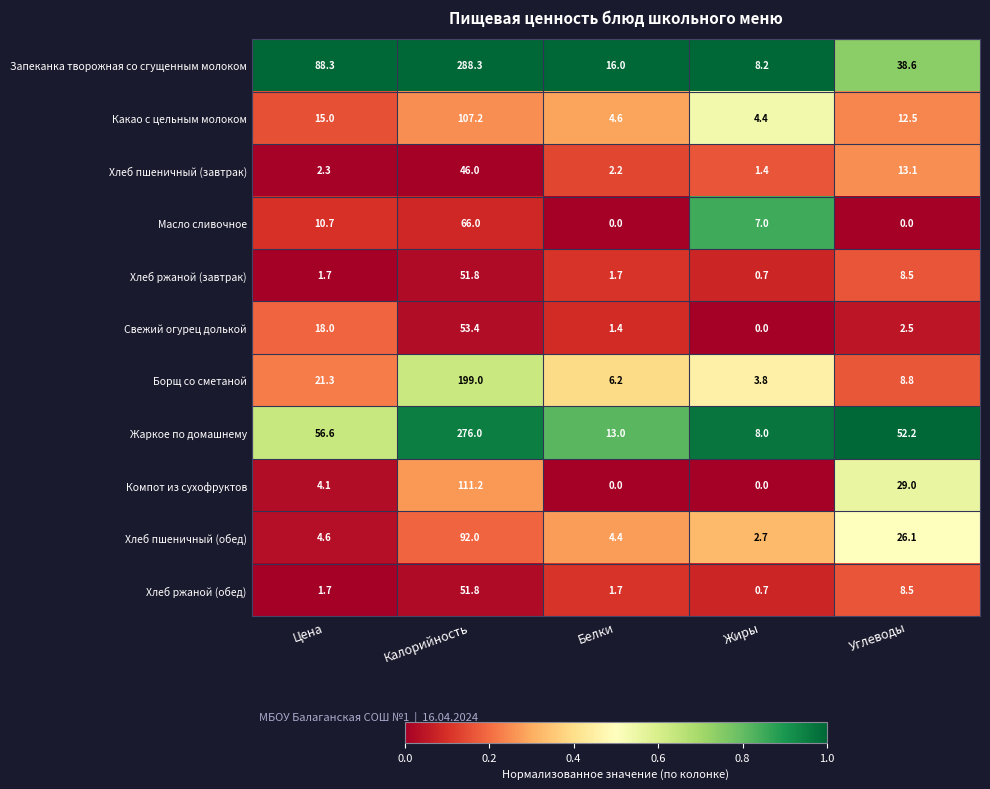

The Хлеб ржаной (обед) series shows 1.7 at Белки. True or false?

True